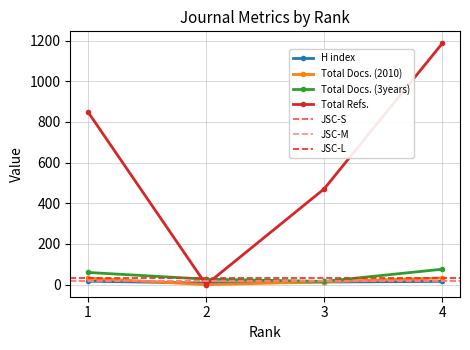

The value of Total Docs. (2010) at 4 is 33. True or false?

True